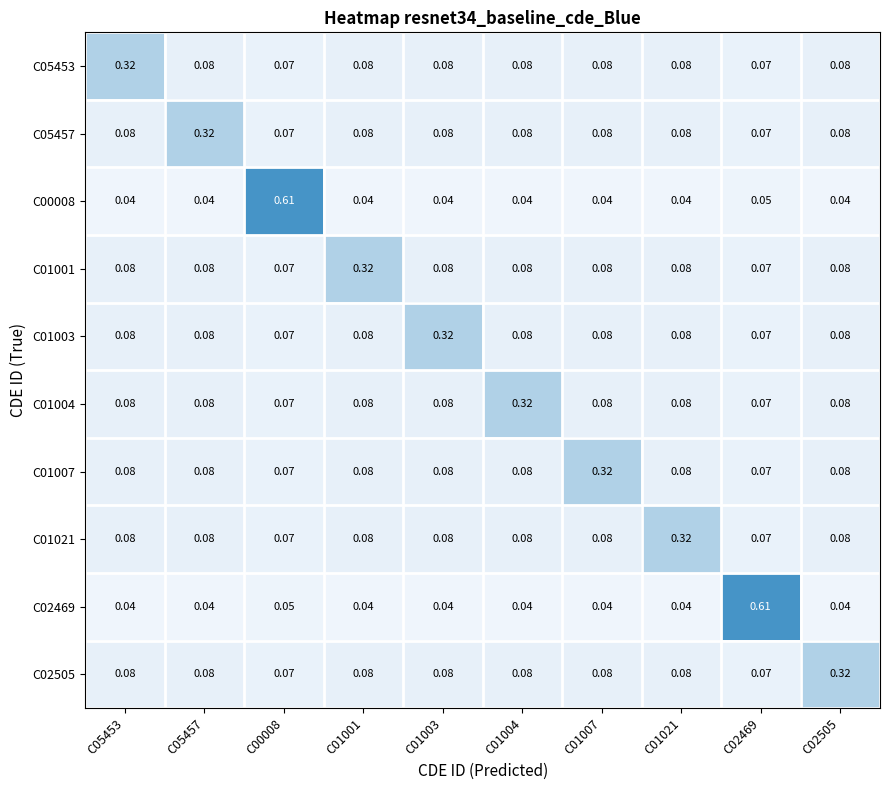

Is the value of C05453 at C01001 greater than the value of C02469 at C02505?

Yes